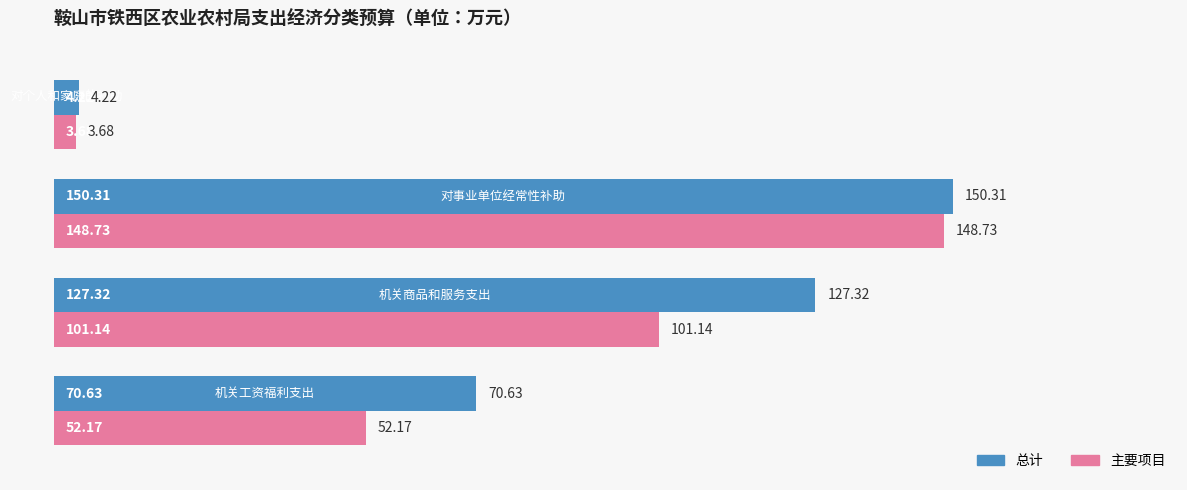

Which series has the widest spread of values?

总计